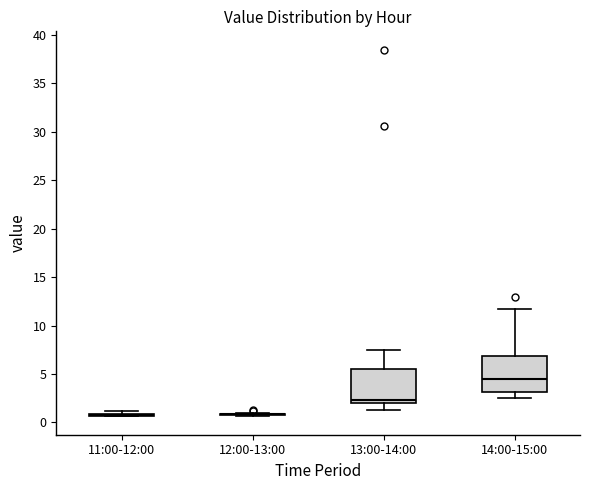

Reading left to right, transcribe this box plot: for each box, give where its median line is, the range the box spans, and where its two whiskers end, as read against the y-axis. The values are not printed on the chart, so give them approximately, as read against the axis.

11:00-12:00: box collapsed to a line at 1.0, whiskers 0.5 to 1.0
12:00-13:00: box collapsed to a line at 1.0, whiskers 0.5 to 1.0
13:00-14:00: median 2.5, box 2.0 to 5.5, whiskers 1.5 to 7.5
14:00-15:00: median 4.5, box 3.0 to 7.0, whiskers 2.5 to 11.5